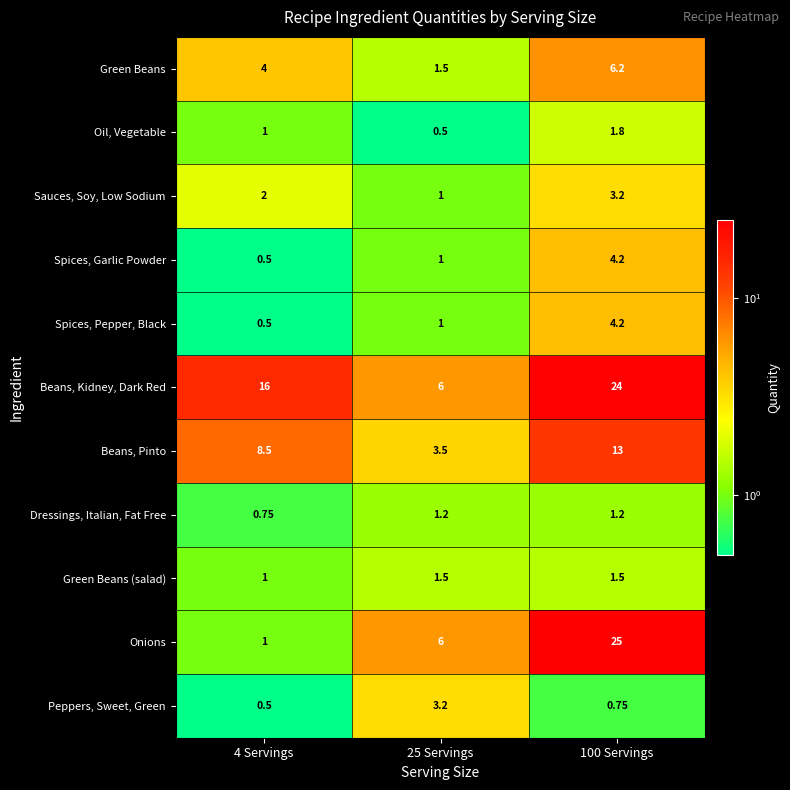

Which series has the largest total across all categories?

Beans, Kidney, Dark Red